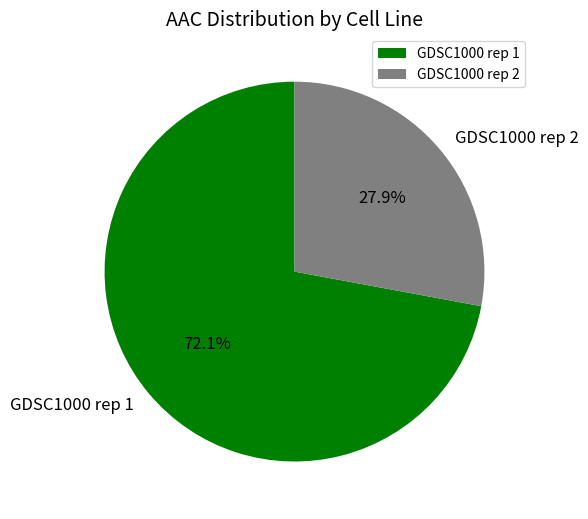

To the nearest percent, what portion does GDSC1000 rep 2 represent?

28%